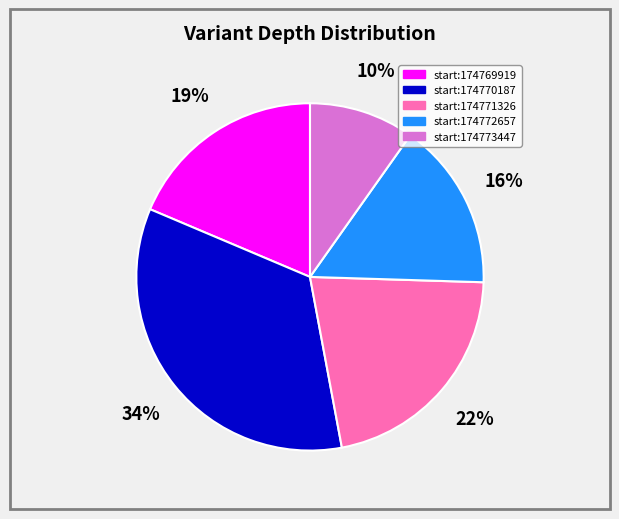

To the nearest percent, what is the average slice percentage?

20%